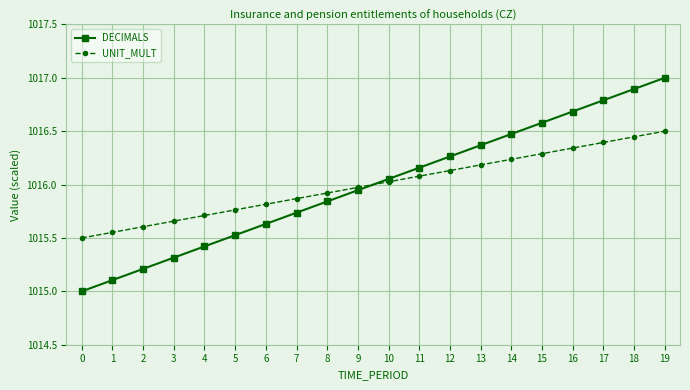

What is the minimum value shown in the chart?

1015.0